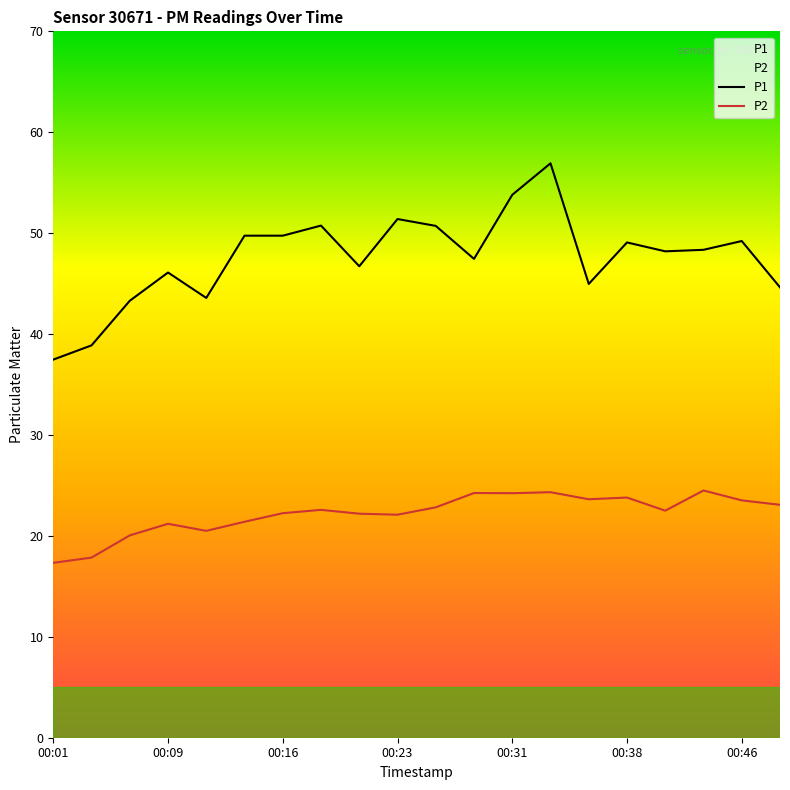

What is the sum of the P1 values at 10 and 17?

99.1